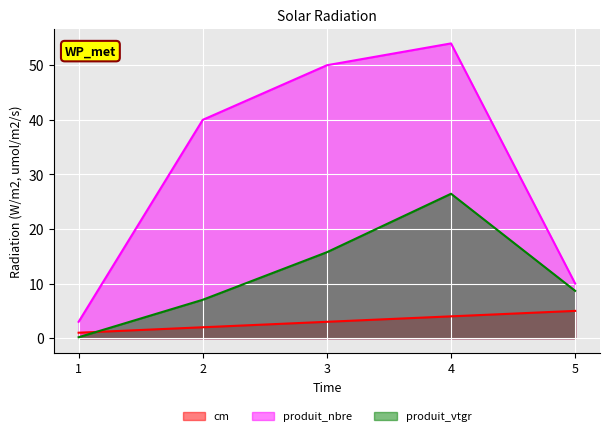

Which series has the largest range (max minus min)?

produit_nbre